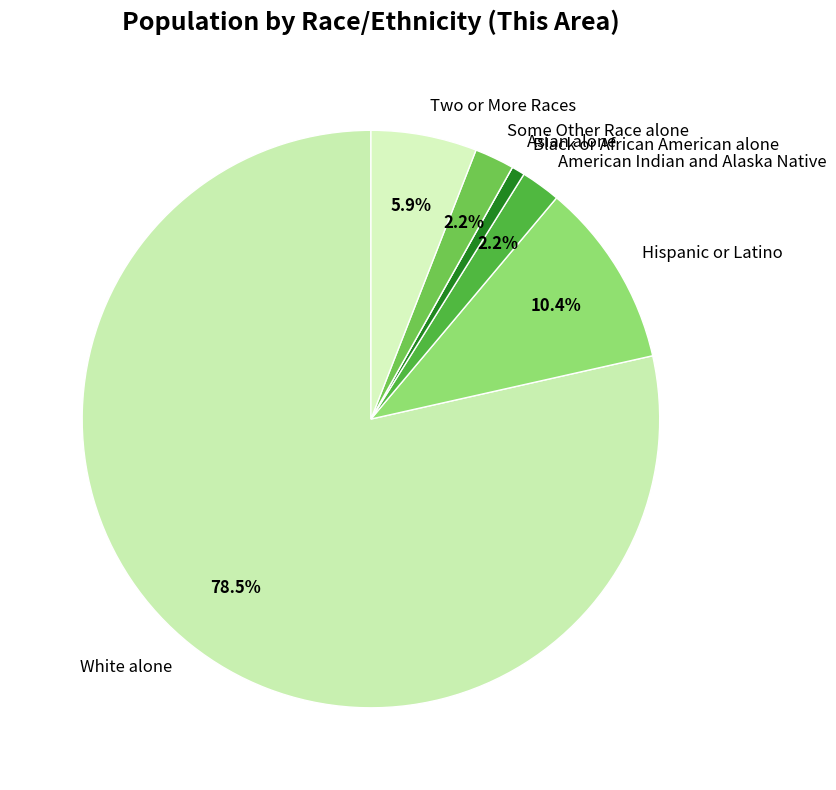

What portion of the pie excludes American Indian and Alaska Native?

97.8%